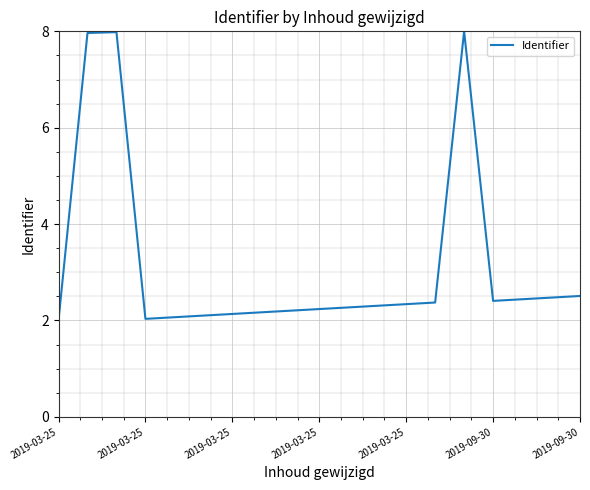

How many lines are shown in the chart?

1